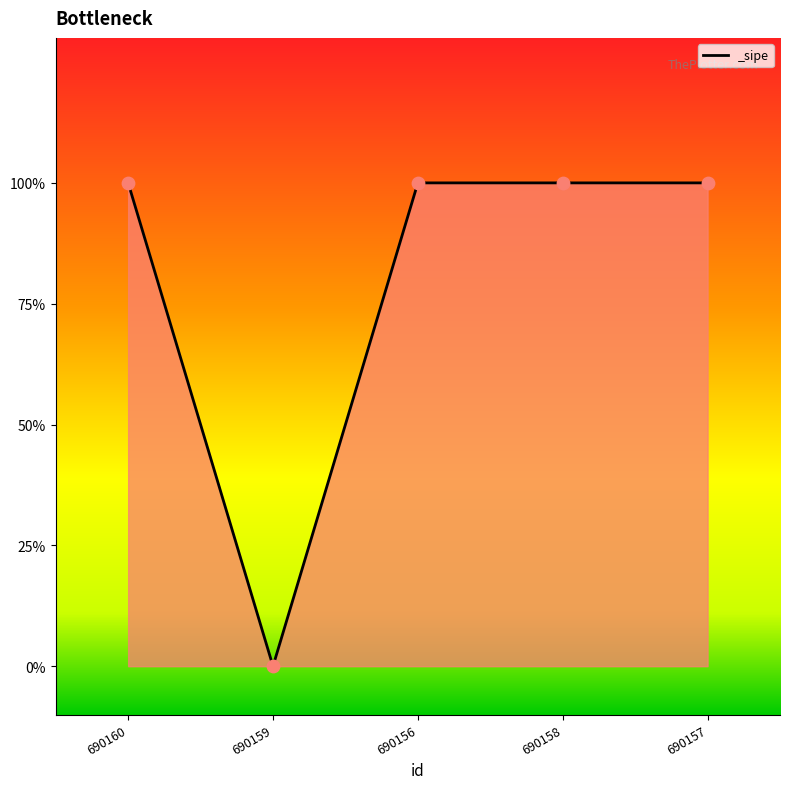

Which has a higher value, 690160 or 690157?

690160